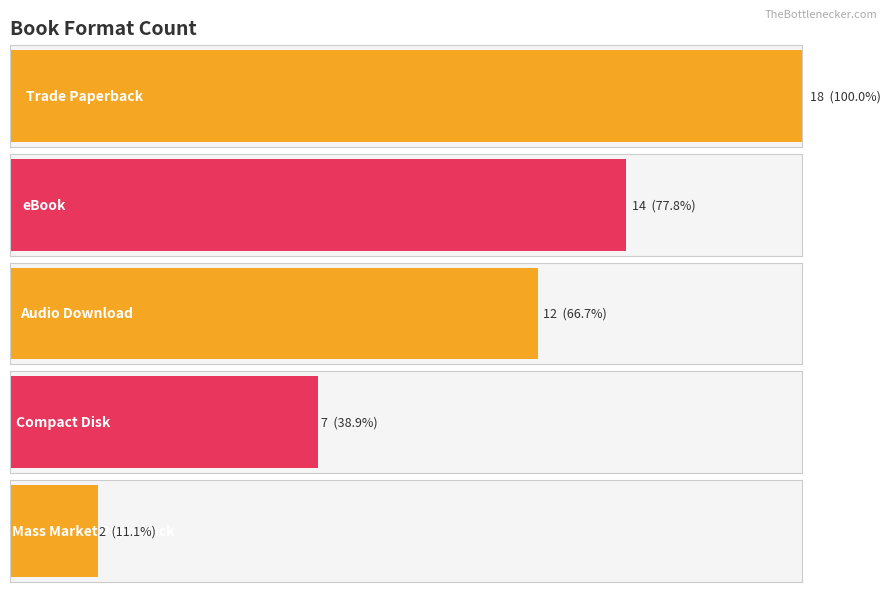

What is the change in value from Trade Paperback to Mass Market Paperback?

-16